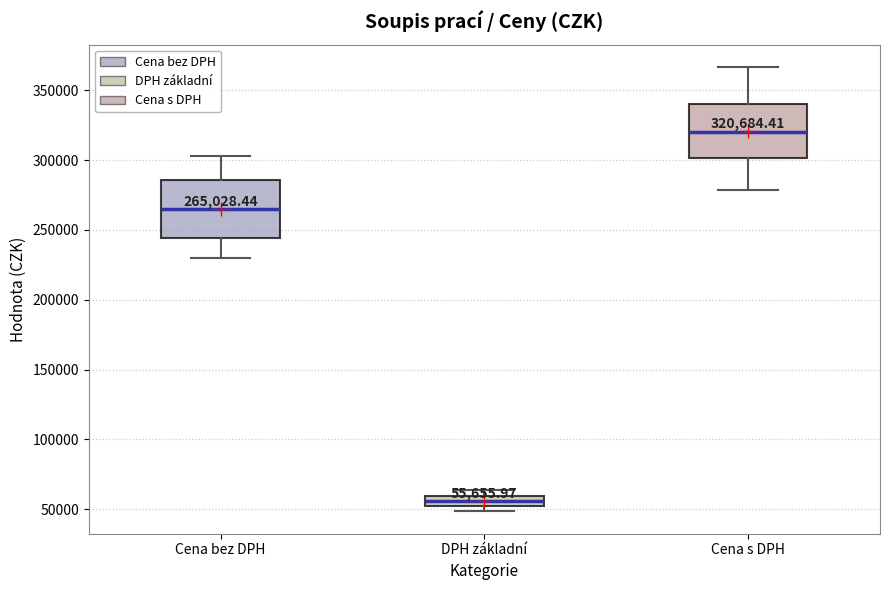

Which box's median line is the highest?

Cena s DPH